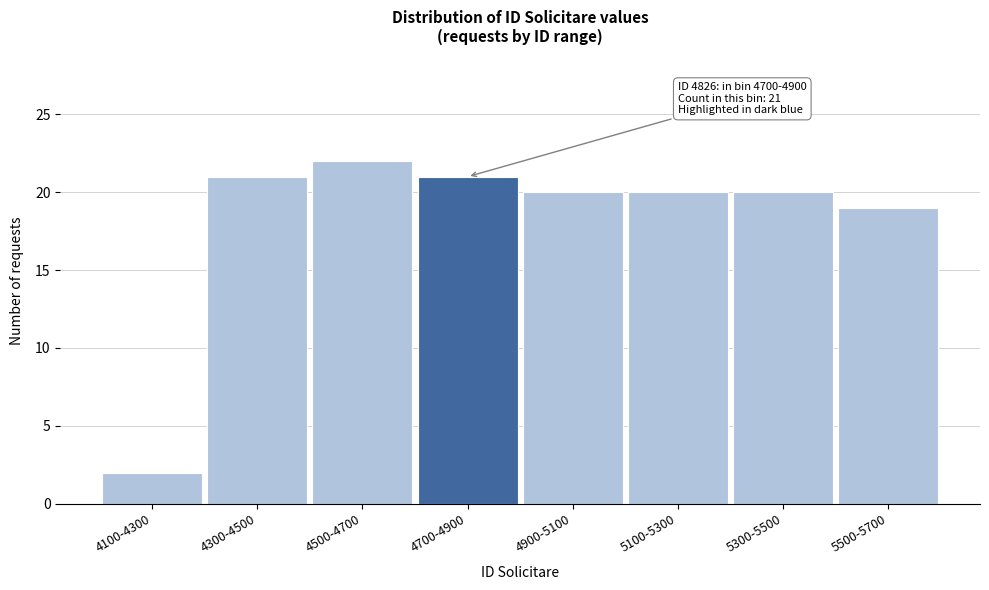

Reading left to right, what are all the values shown in this chart?

4100-4300=2	4300-4500=21	4500-4700=22	4700-4900=21	4900-5100=20	5100-5300=20	5300-5500=20	5500-5700=19